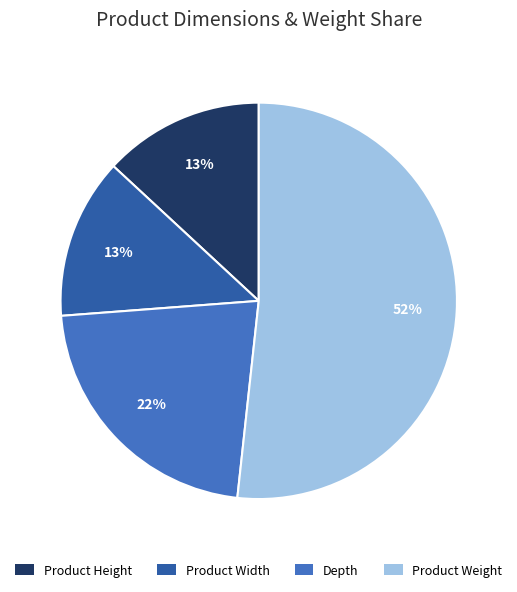

What is the largest slice in the pie chart?

Product Weight